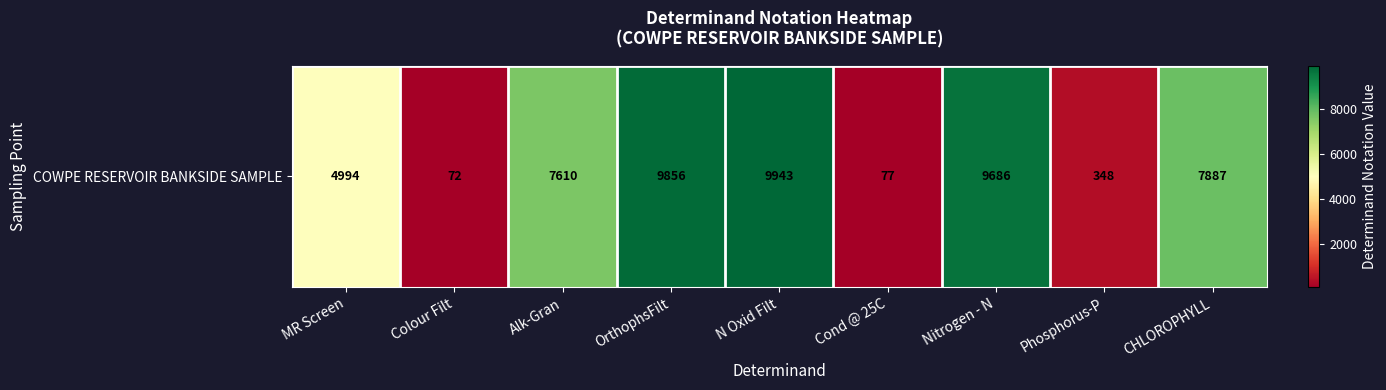

Is it true that the value at CHLOROPHYLL is 7887?

True